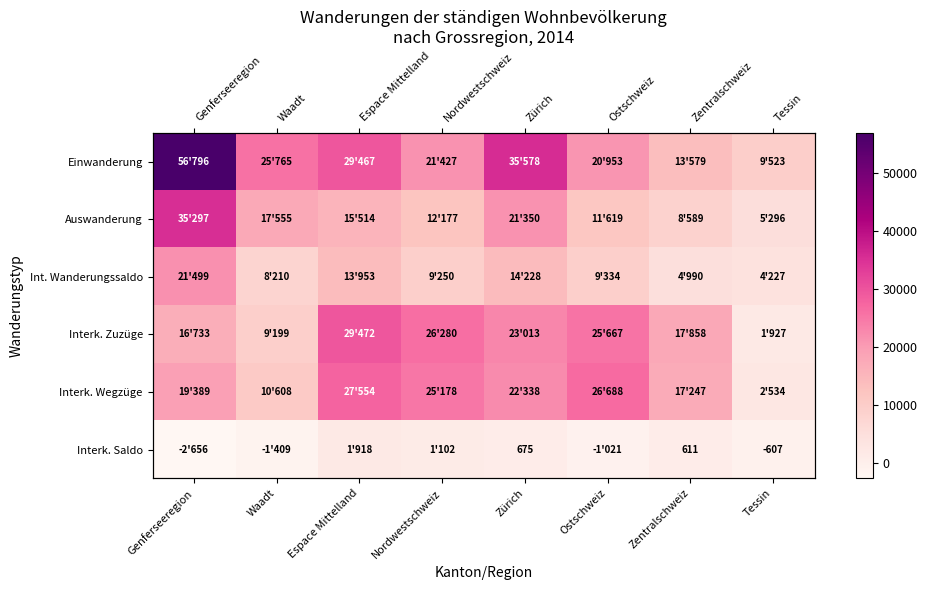

Between Genferseeregion and Ostschweiz, which is larger?

Genferseeregion